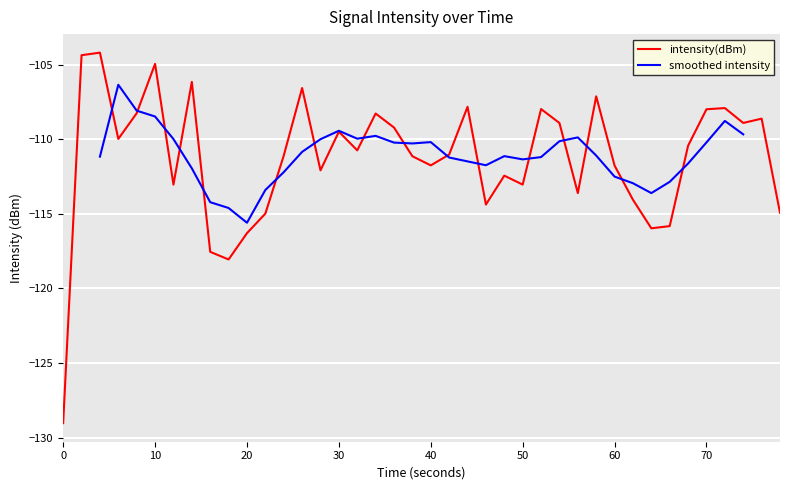

At which category does the chart reach its peak across all series?

4